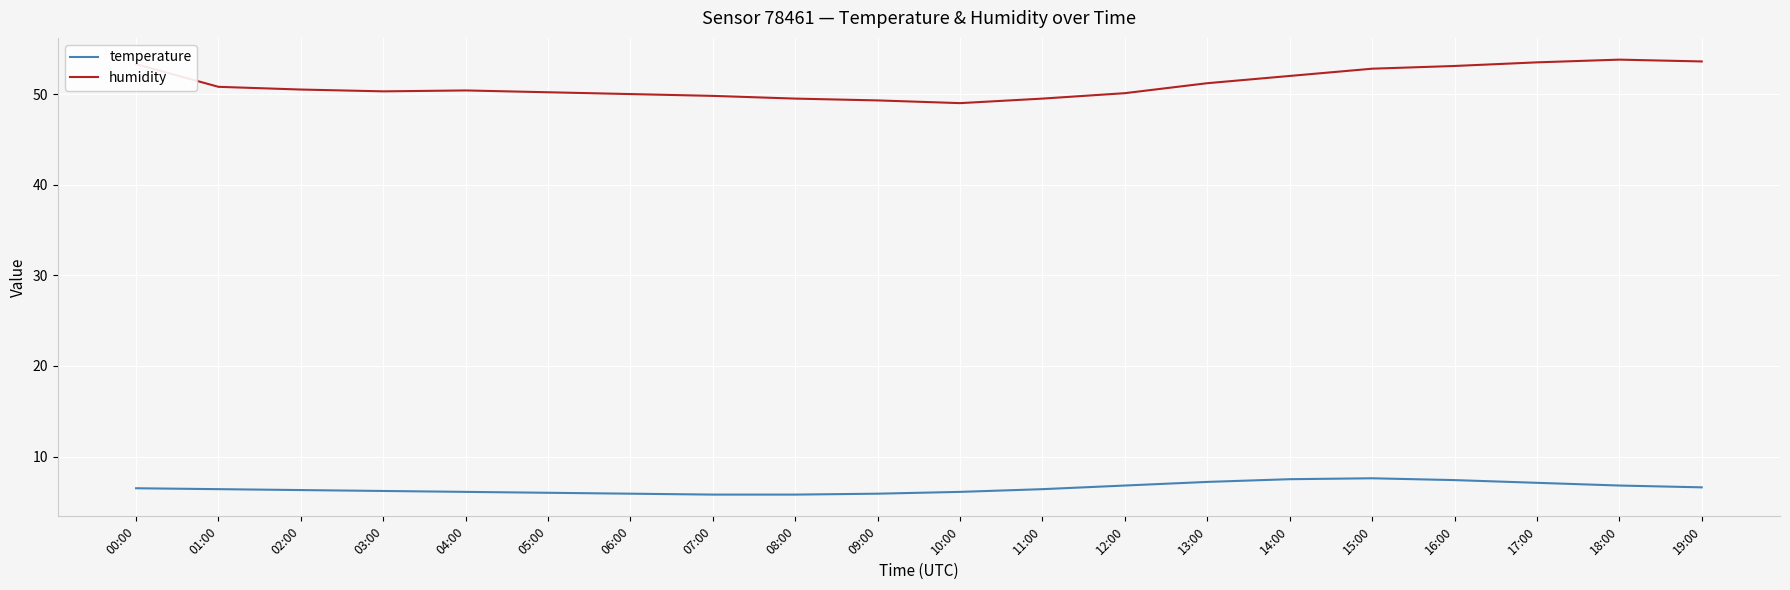

What is the difference between the second highest and second lowest values in the humidity series?

4.3